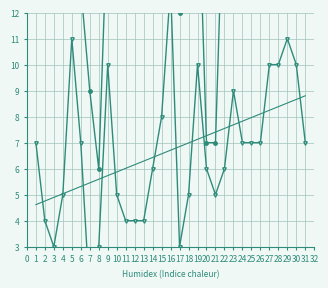

True or false: Max Temp and Wind cross at least once.

False